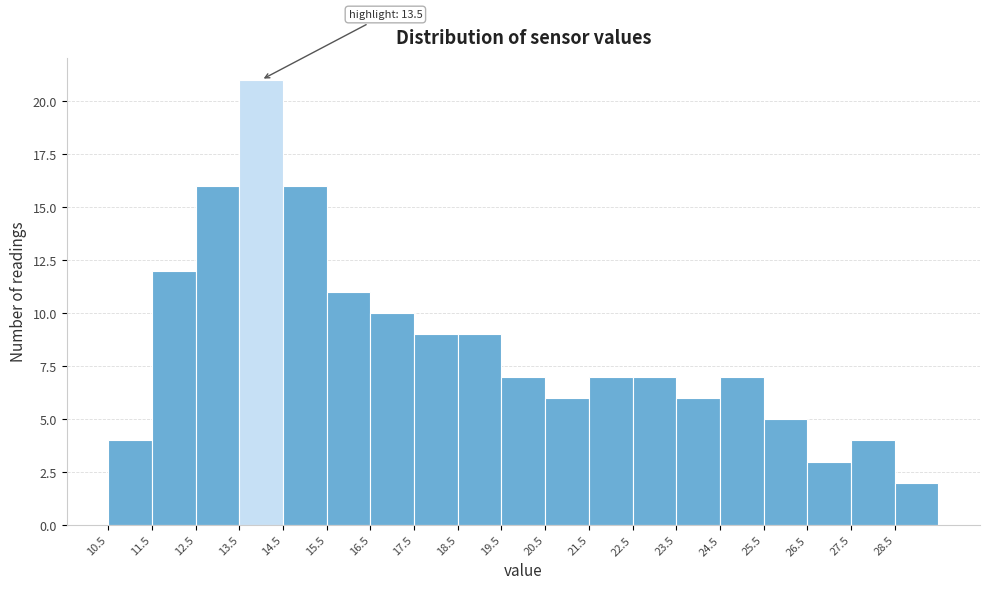

Which range on the x-axis has the tallest bar?

13.5 to 14.5